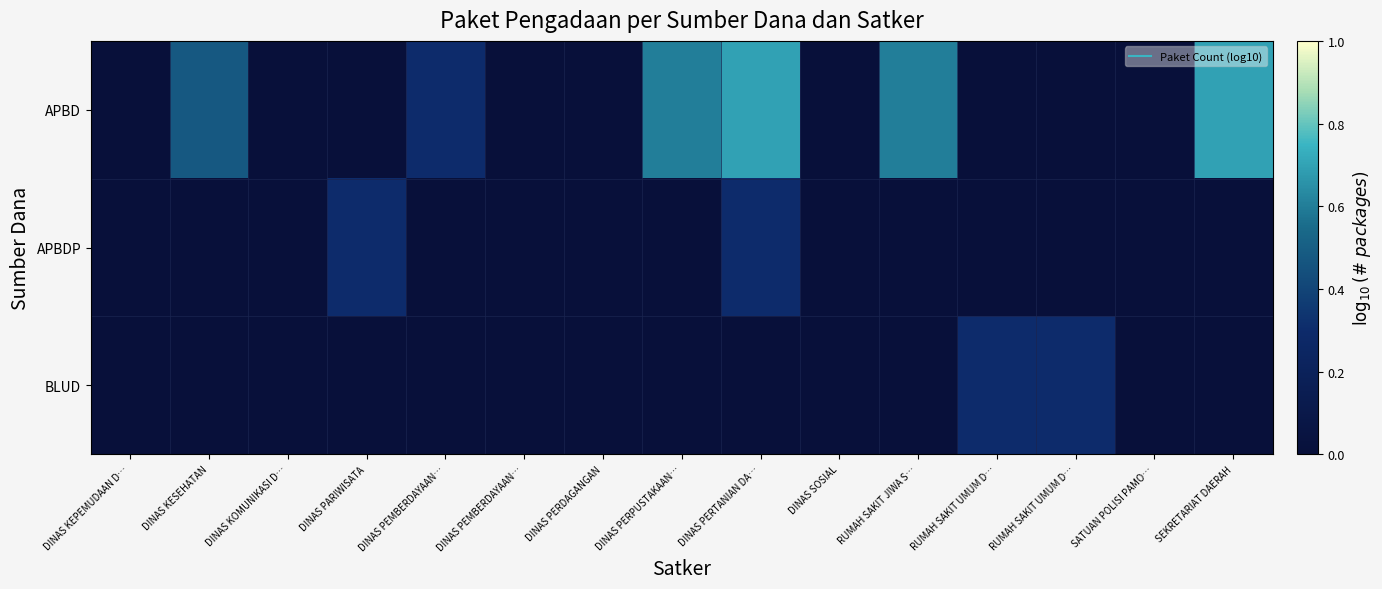

At which category is the sum across all series the highest?

DINAS PERTANIAN DA…